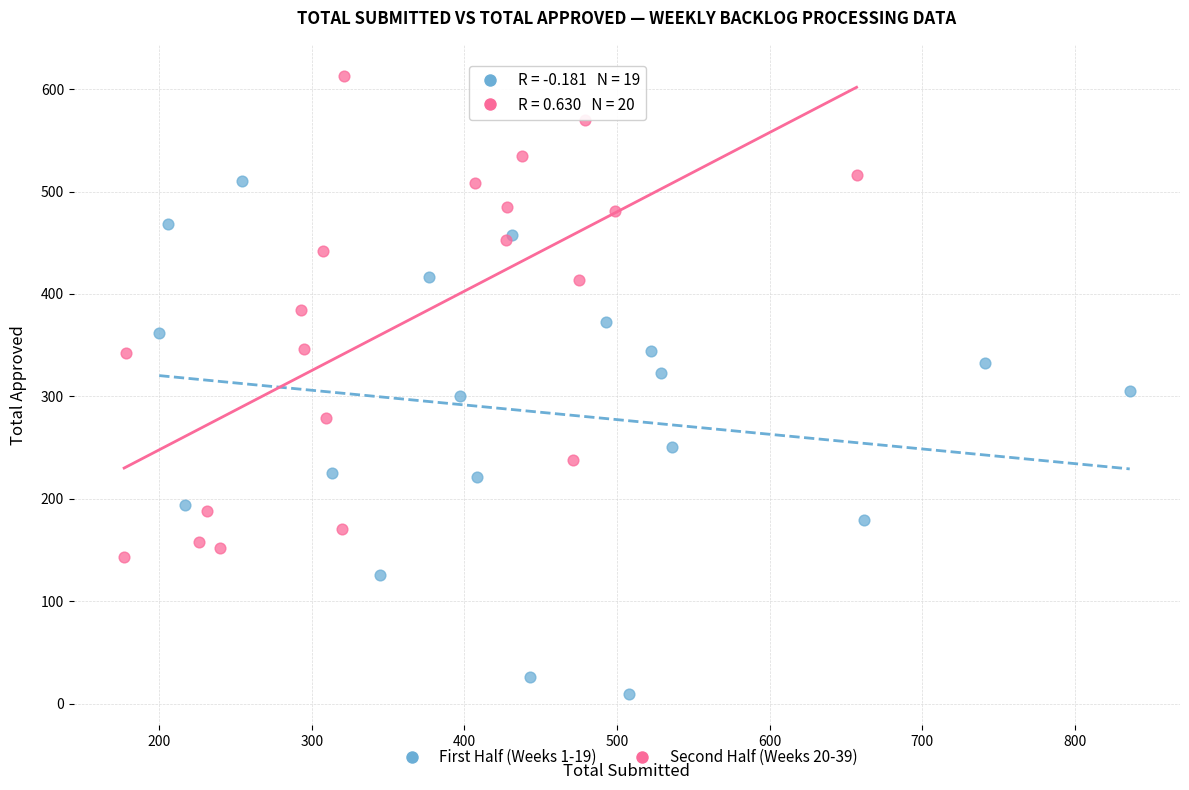

Which series contains the highest Y value?

Second Half (Weeks 20-39)